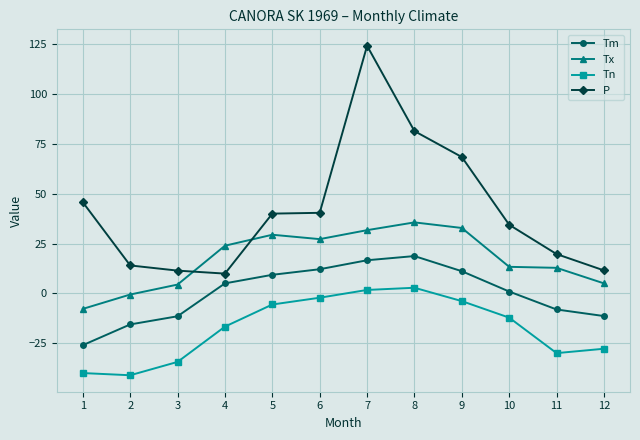

What is the average value of the Tm series?

0.1